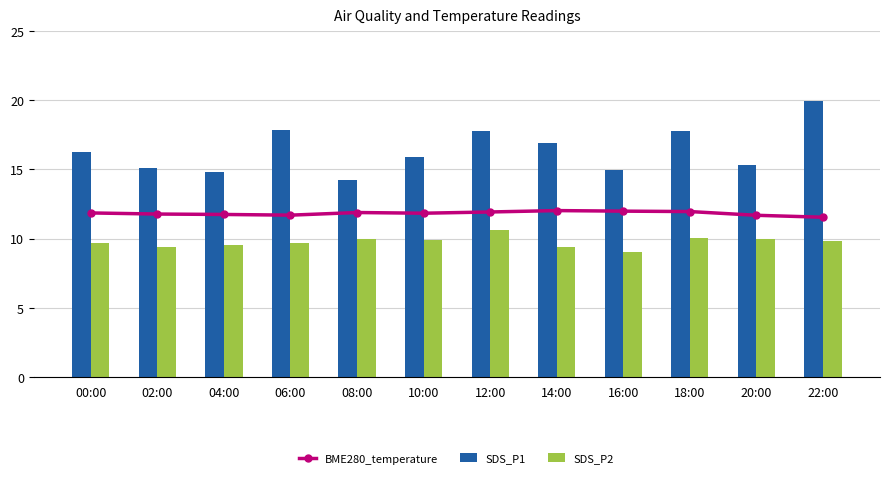

True or false: BME280_temperature has a value of 5.7 at 00:00.

False